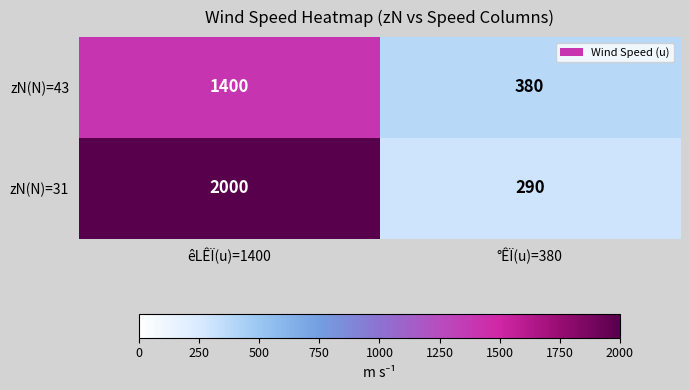

What is the minimum value shown in the chart?

290